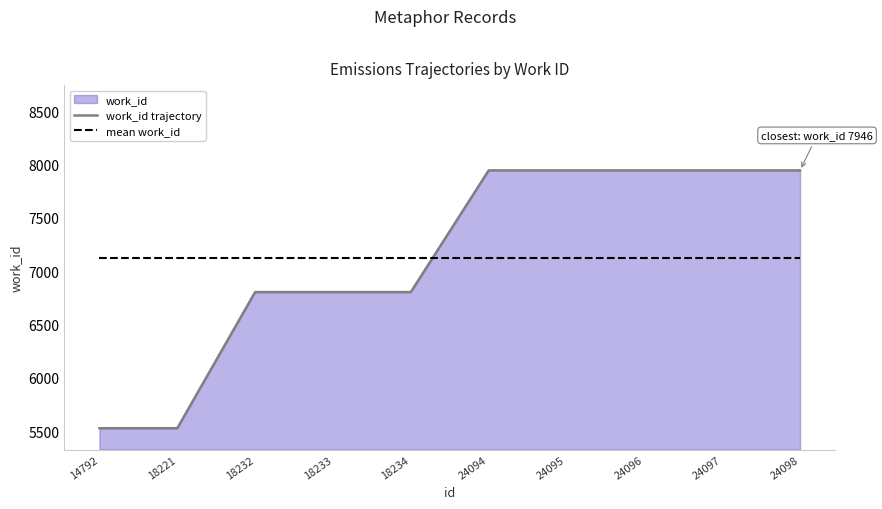

Reading left to right, transcribe all the data shown in this chart.

work_id trajectory: 14792=5528.0	18221=5528.0	18232=6805.0	18233=6805.0	18234=6805.0	24094=7946.0	24095=7946.0	24096=7946.0	24097=7946.0	24098=7946.0
mean work_id: 14792=7120.1	18221=7120.1	18232=7120.1	18233=7120.1	18234=7120.1	24094=7120.1	24095=7120.1	24096=7120.1	24097=7120.1	24098=7120.1